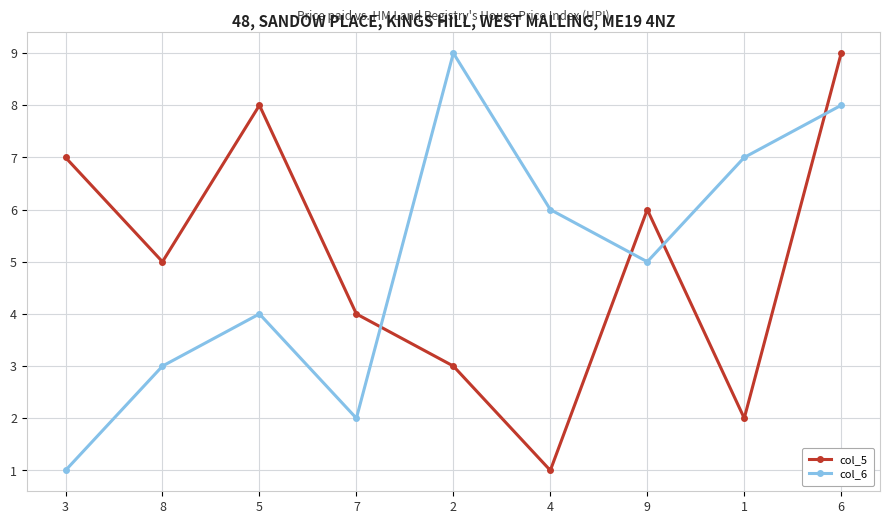

What value does the col_6 series have at 2?

9